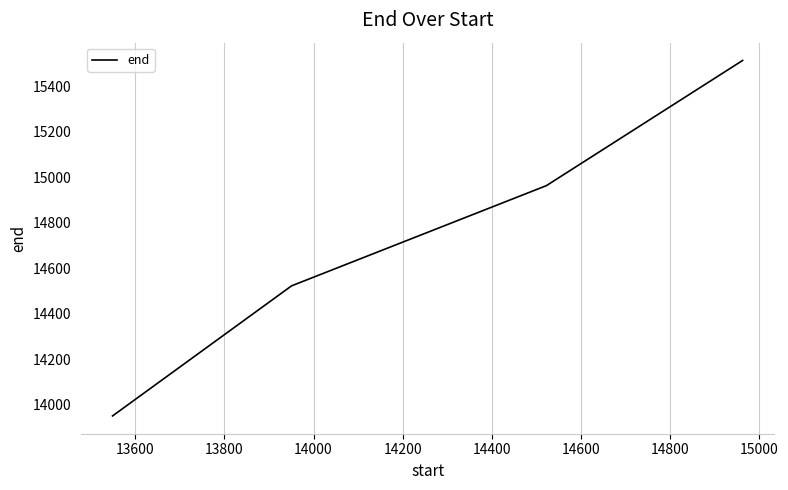

What is the smallest value displayed?

13950.7